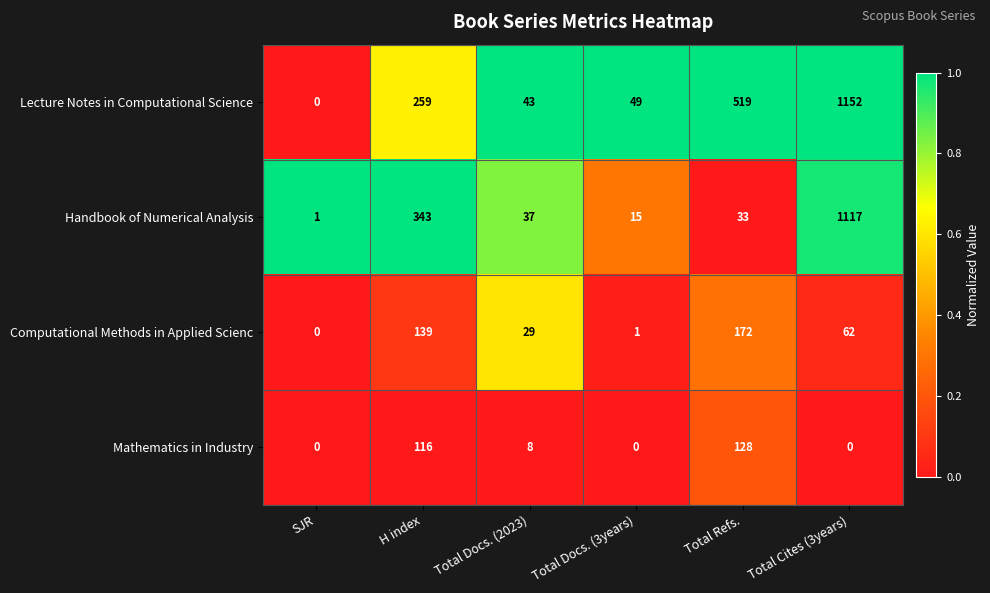

What is the spread (max minus min) of values at Total Docs. (2023)?

35